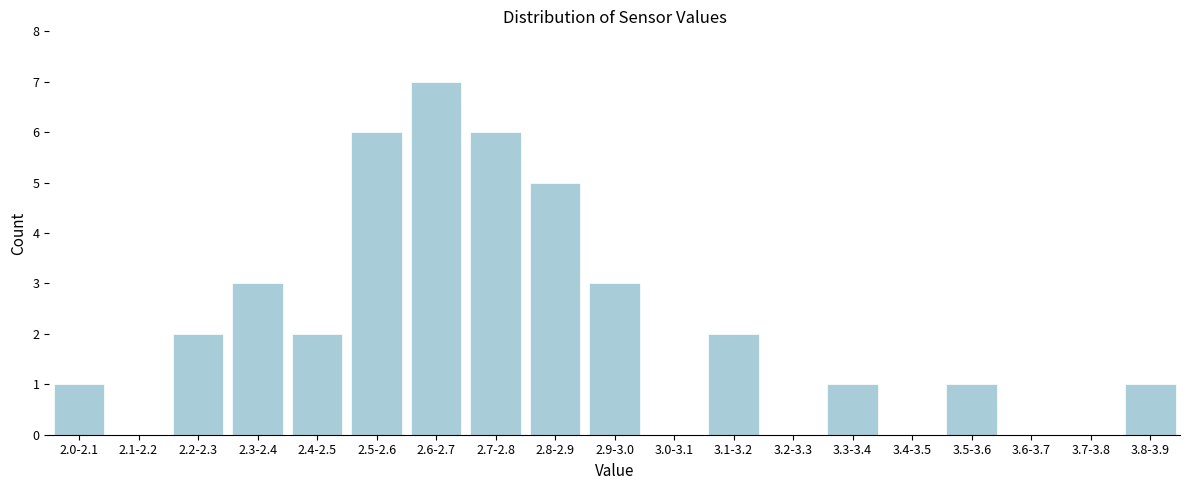

Reading left to right, transcribe all the data shown in this chart.

2.0-2.1=1	2.1-2.2=0	2.2-2.3=2	2.3-2.4=3	2.4-2.5=2	2.5-2.6=6	2.6-2.7=7	2.7-2.8=6	2.8-2.9=5	2.9-3.0=3	3.0-3.1=0	3.1-3.2=2	3.2-3.3=0	3.3-3.4=1	3.4-3.5=0	3.5-3.6=1	3.6-3.7=0	3.7-3.8=0	3.8-3.9=1